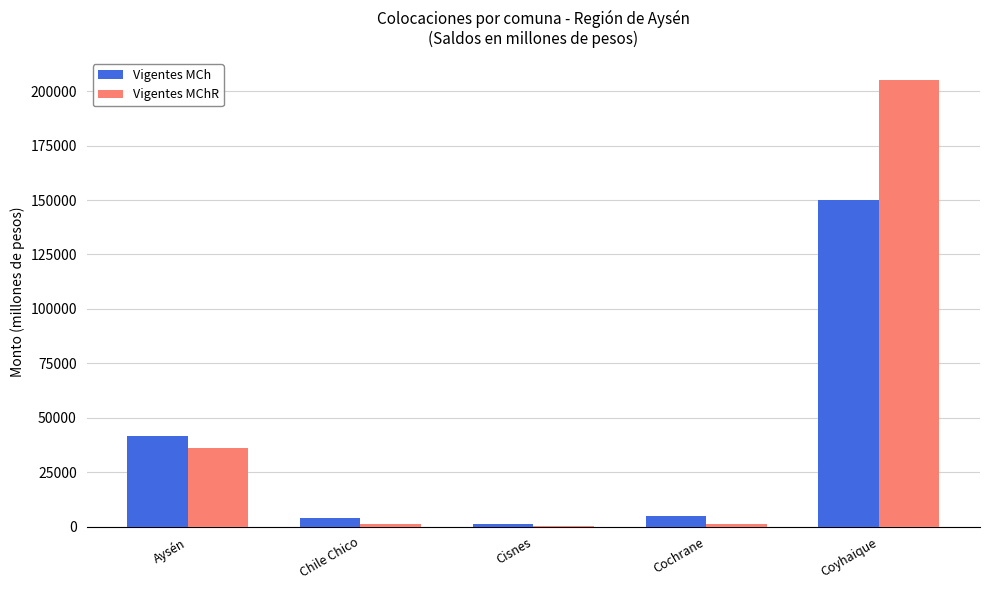

True or false: Vigentes MCh has a value of 149806.0 at Coyhaique.

True